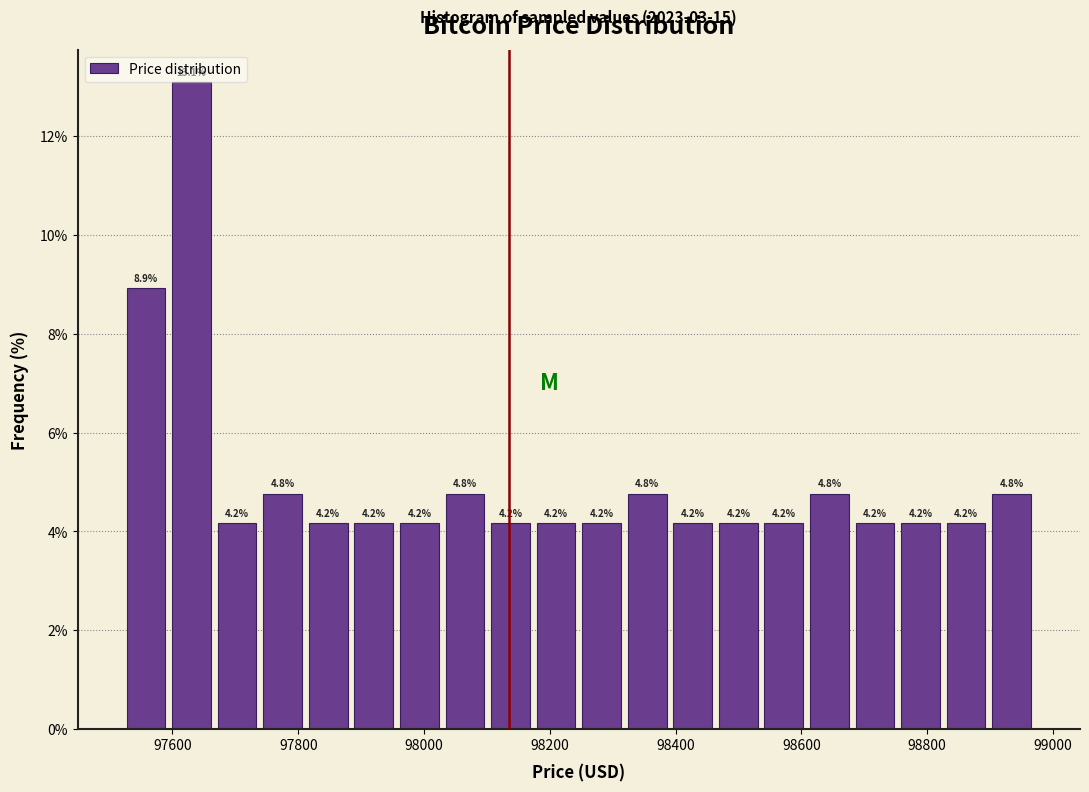

Around what value on the x-axis is the tallest bar? Give the approximate position of its centre, as read against the axis.

97640